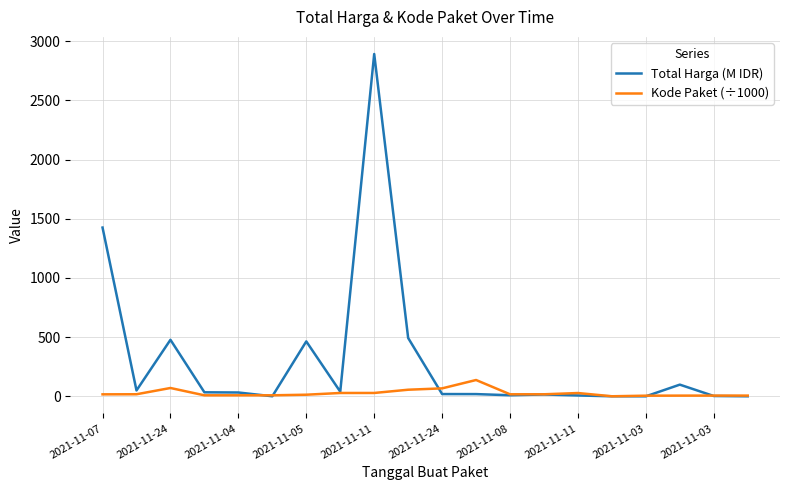

Rank the series by their maximum value, from highest to lowest.

Total Harga (M IDR), Kode Paket (÷1000)